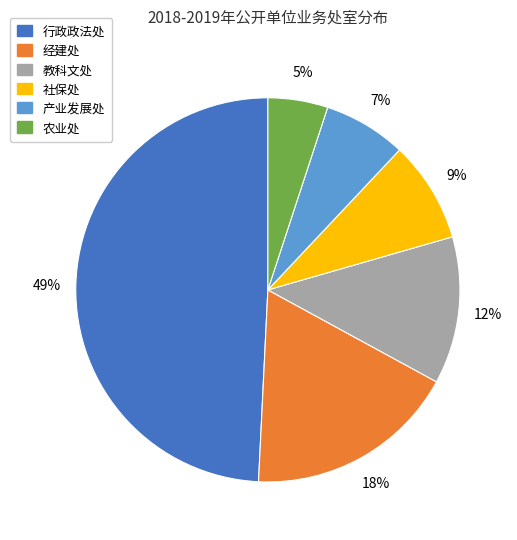

To the nearest percent, what percentage of the pie is 教科文处?

12%